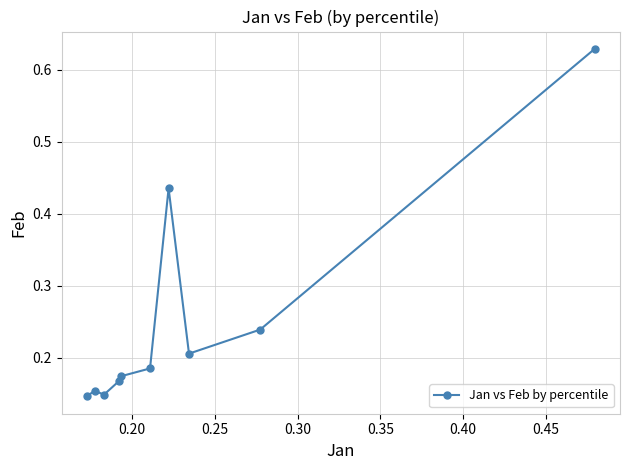

What is the difference between the maximum and minimum values?

0.5